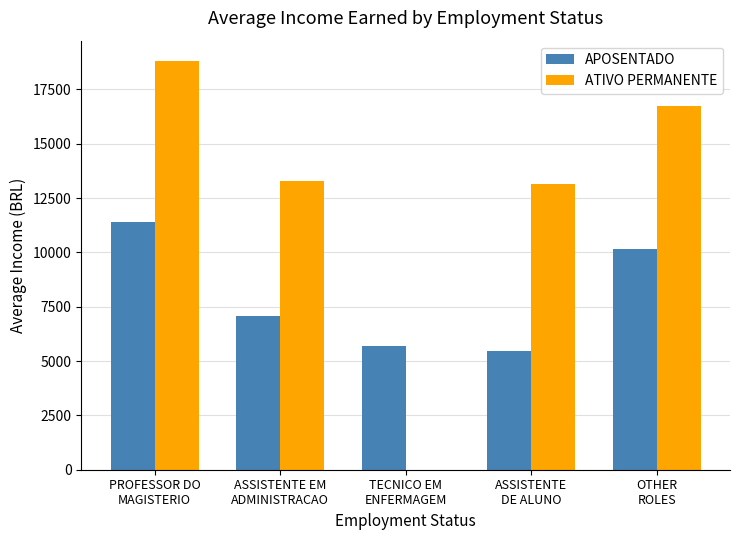

The value of APOSENTADO at TECNICO EM
ENFERMAGEM is 8733.0. True or false?

False